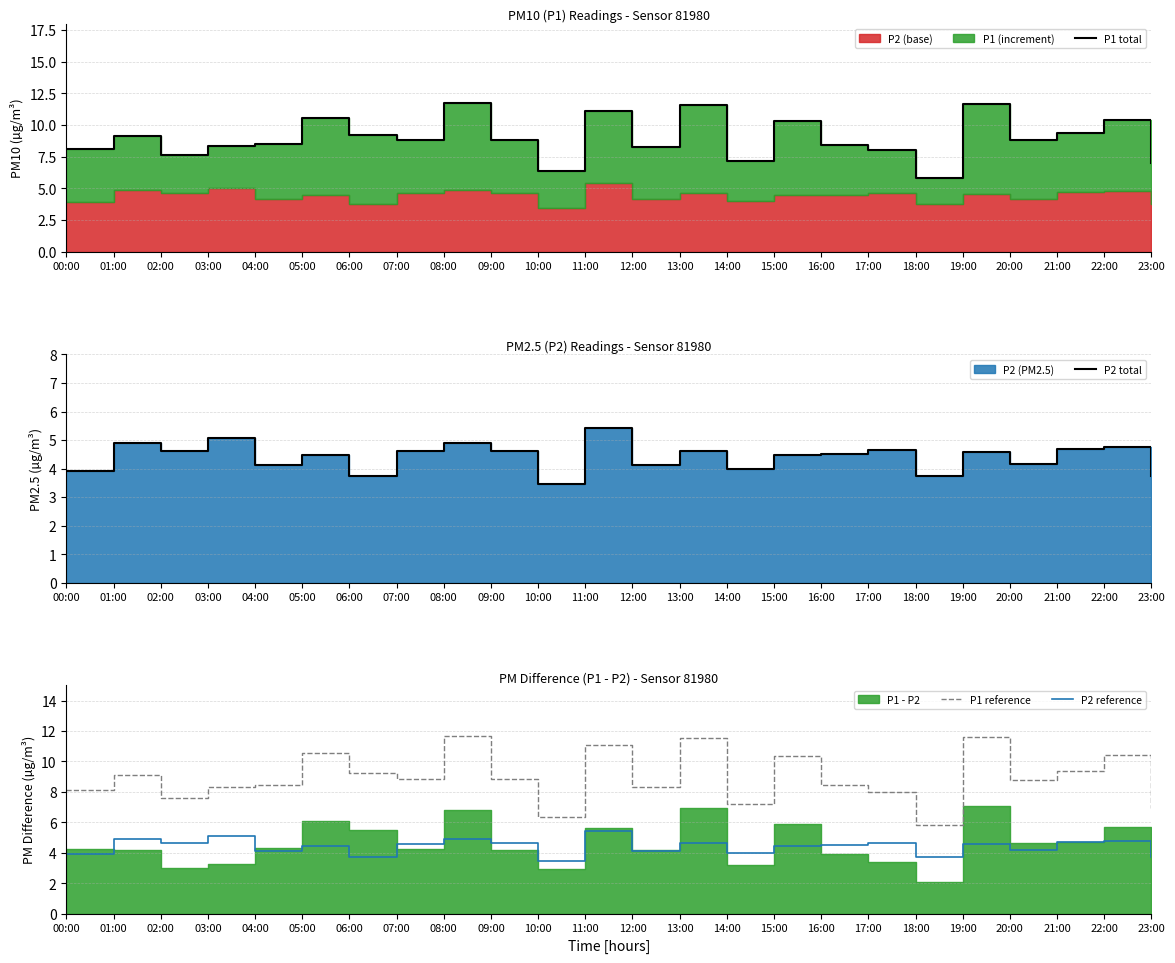

Reading left to right, list all the values displayed in this chart.

P1 total: 00:00=8.1	01:00=9.1	02:00=7.6	03:00=8.3	04:00=8.5	05:00=10.5	06:00=9.2	07:00=8.8	08:00=11.7	09:00=8.8	10:00=6.4	11:00=11.1	12:00=8.3	13:00=11.6	14:00=7.2	15:00=10.3	16:00=8.4	17:00=8.0	18:00=5.8	19:00=11.6	20:00=8.8	21:00=9.4	22:00=10.4	23:00=7.0
P2 total: 00:00=3.9	01:00=4.9	02:00=4.6	03:00=5.1	04:00=4.1	05:00=4.5	06:00=3.7	07:00=4.6	08:00=4.9	09:00=4.6	10:00=3.5	11:00=5.4	12:00=4.1	13:00=4.6	14:00=4.0	15:00=4.5	16:00=4.5	17:00=4.7	18:00=3.8	19:00=4.6	20:00=4.2	21:00=4.7	22:00=4.8	23:00=3.7
P1 reference: 00:00=8.1	01:00=9.1	02:00=7.6	03:00=8.3	04:00=8.5	05:00=10.5	06:00=9.2	07:00=8.8	08:00=11.7	09:00=8.8	10:00=6.4	11:00=11.1	12:00=8.3	13:00=11.6	14:00=7.2	15:00=10.3	16:00=8.4	17:00=8.0	18:00=5.8	19:00=11.6	20:00=8.8	21:00=9.4	22:00=10.4	23:00=7.0
P2 reference: 00:00=3.9	01:00=4.9	02:00=4.6	03:00=5.1	04:00=4.1	05:00=4.5	06:00=3.7	07:00=4.6	08:00=4.9	09:00=4.6	10:00=3.5	11:00=5.4	12:00=4.1	13:00=4.6	14:00=4.0	15:00=4.5	16:00=4.5	17:00=4.7	18:00=3.8	19:00=4.6	20:00=4.2	21:00=4.7	22:00=4.8	23:00=3.7